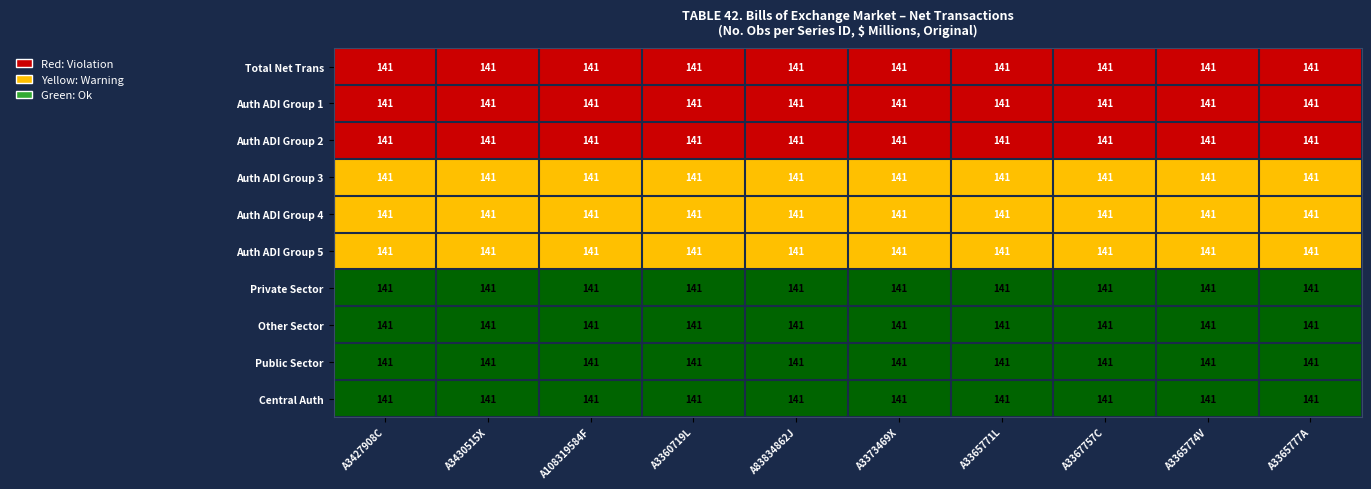

At which label does Auth ADI Group 5 reach its peak?

A3427908C